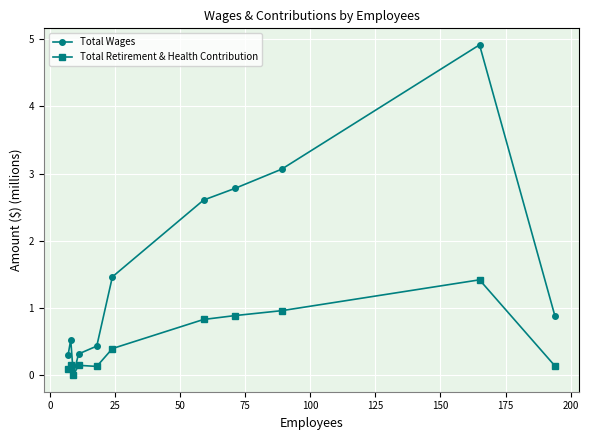

What is the highest value of the Total Wages series?

4.9